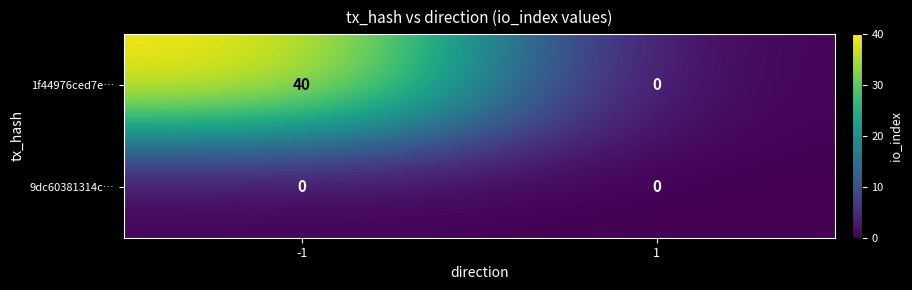

Count the number of categories in the chart.

2